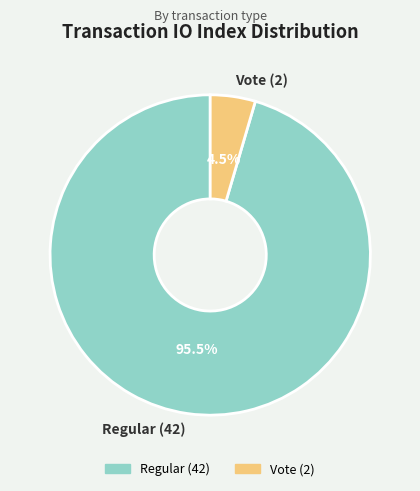

Which has a higher value, Regular (42) or Vote (2)?

Regular (42)